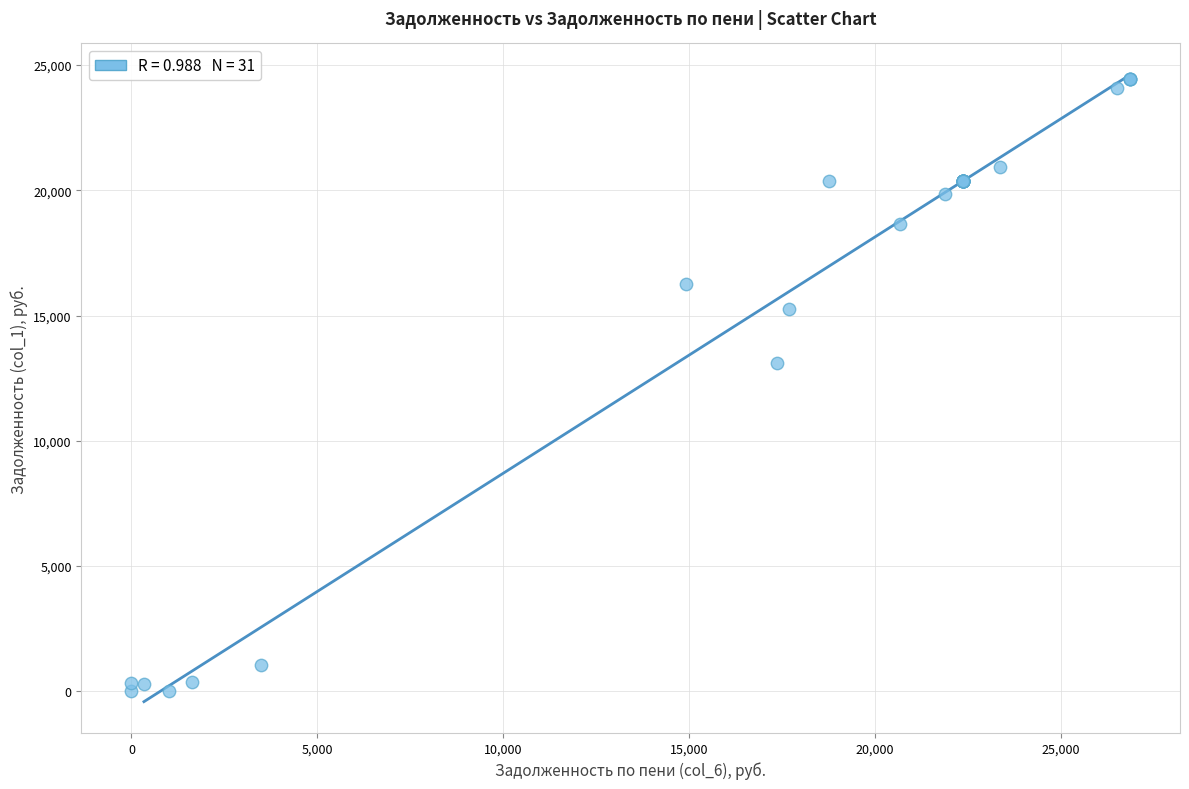

What Y value in the scatter plot is closest to 12218?

13087.5